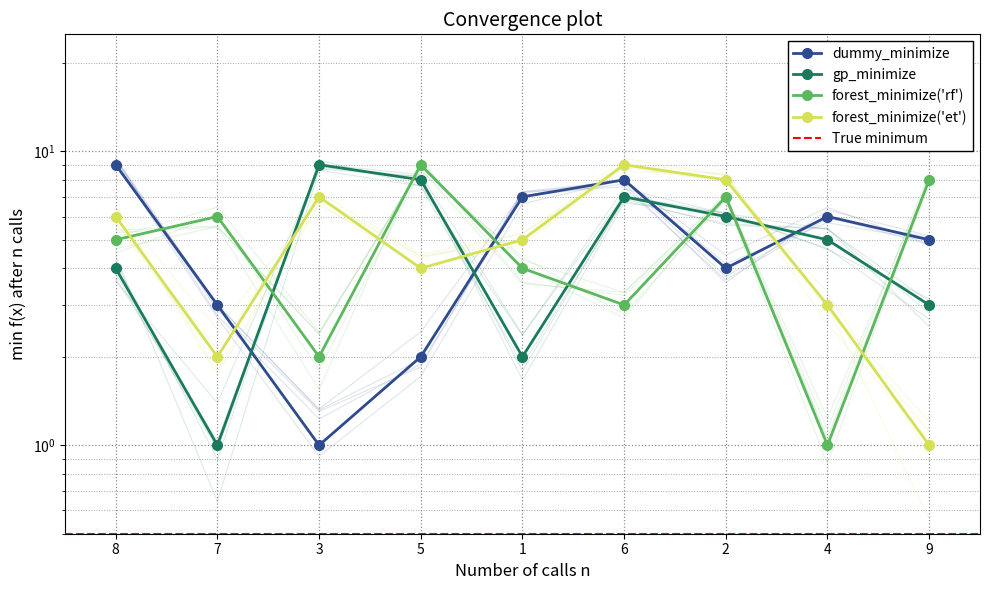

What is the difference between the highest and lowest values at 6?

6